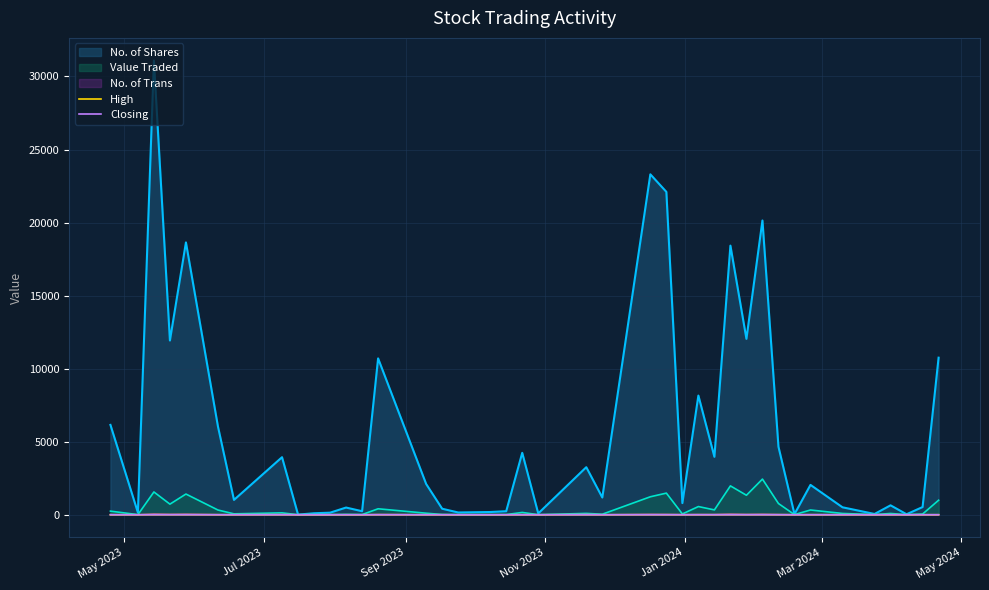

What is the maximum value shown in the chart?

31086.0